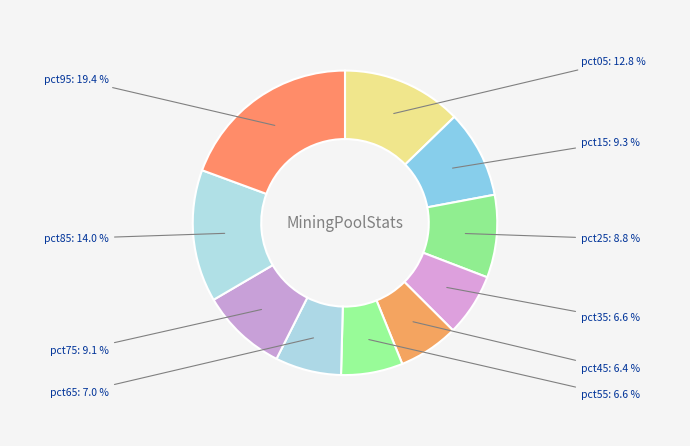

Which has a higher value, pct95 or pct15?

pct95